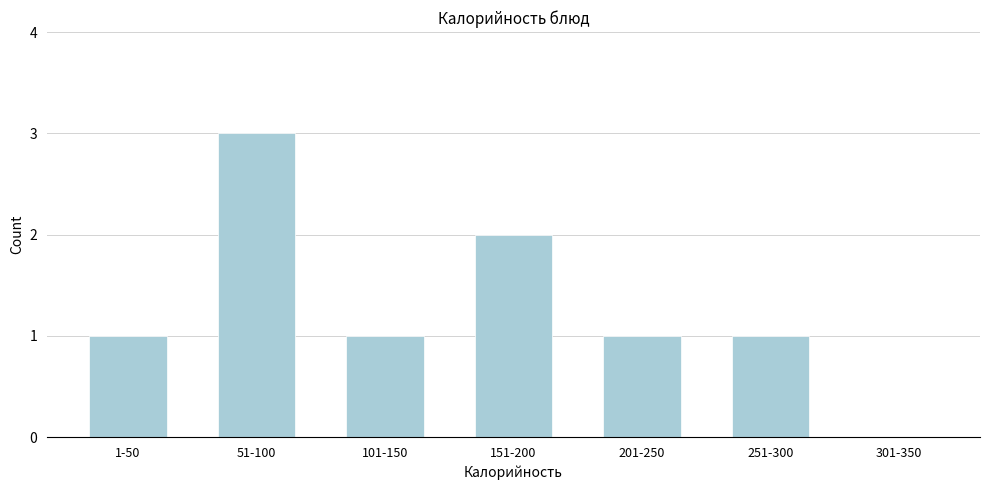

Reading left to right, what are all the values shown in this chart?

1-50=1	51-100=3	101-150=1	151-200=2	201-250=1	251-300=1	301-350=0